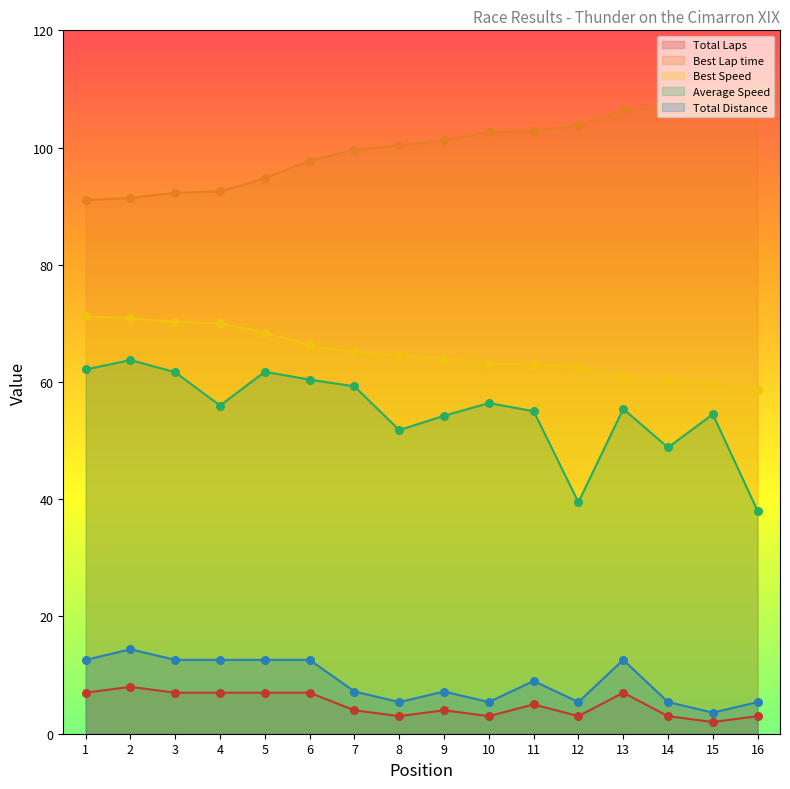

Which series has the largest total across all categories?

Best Lap time